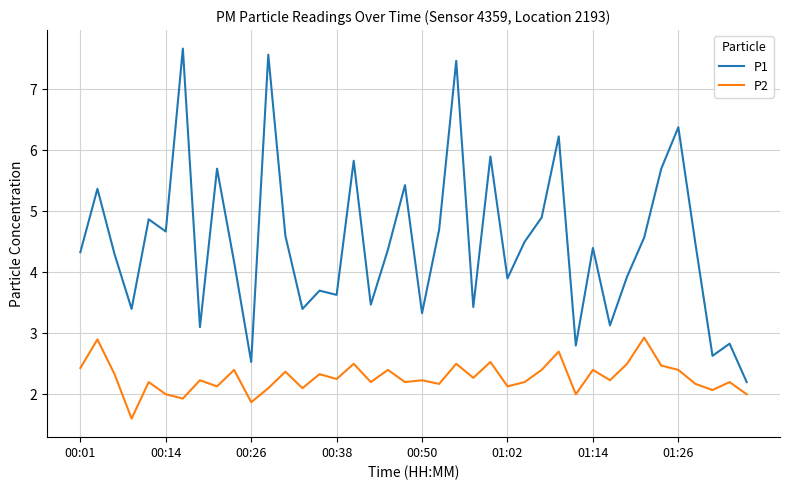

What is the maximum value for P1?

7.7